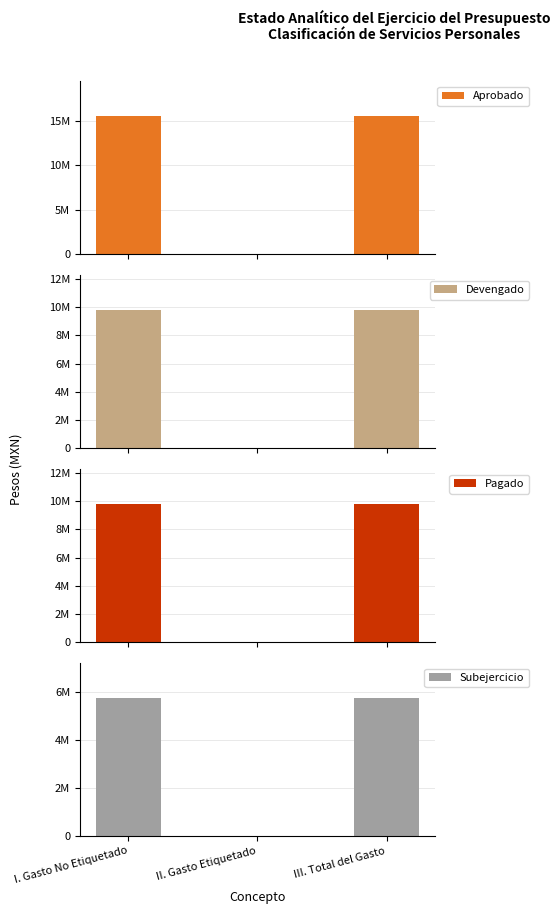

True or false: Aprobado has a value of 15595617 at I. Gasto No Etiquetado.

True